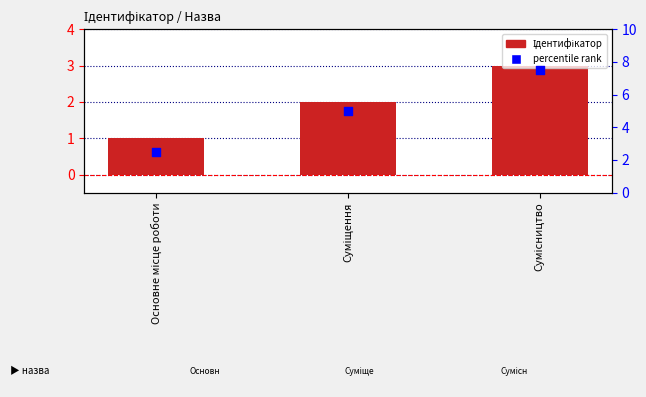

Which series has the largest total across all categories?

percentile rank